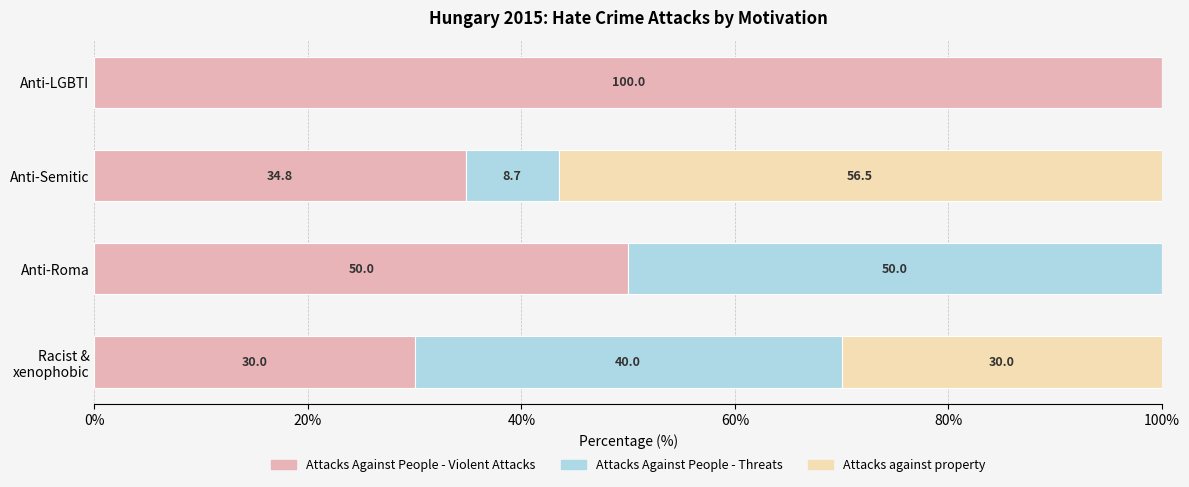

What is the sum of the Attacks Against People - Violent Attacks values at Anti-LGBTI and Anti-Semitic?

134.8